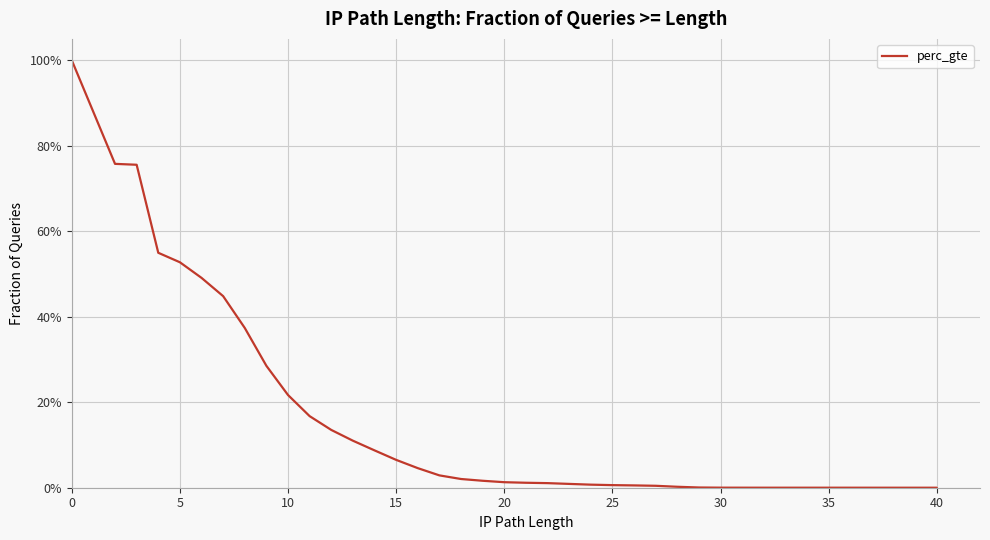

What is the change in value from 30 to 29?

-0.4